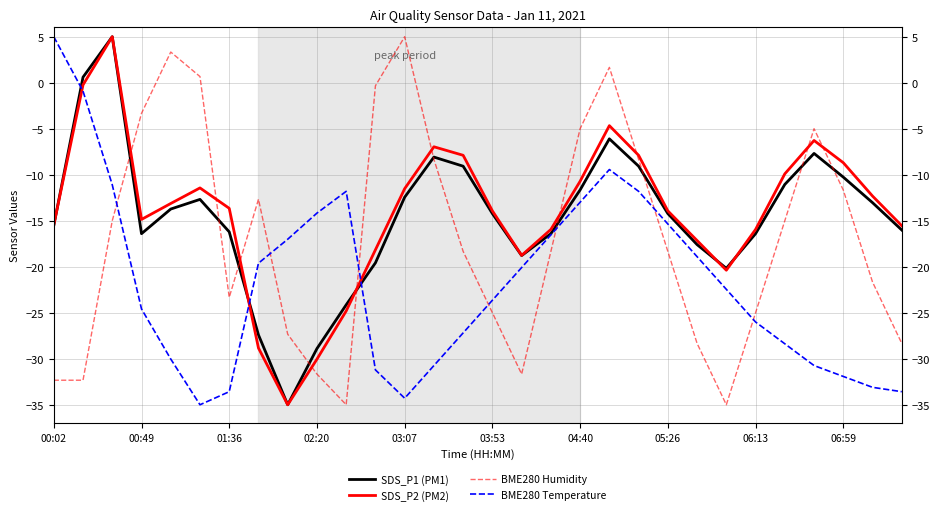

At how many categories does at least one series exceed -26?

30